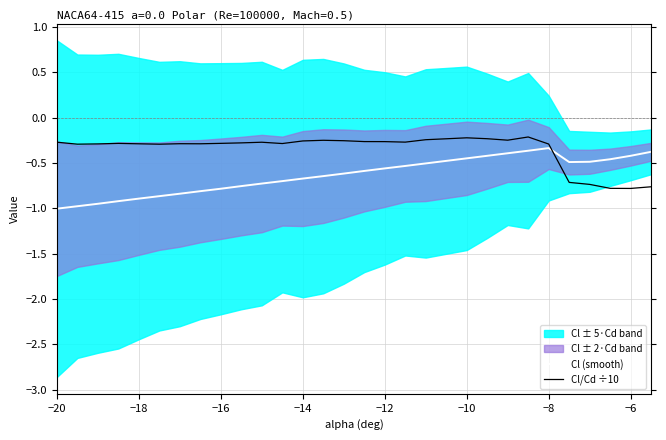

Does the chart have visible grid lines?

Yes